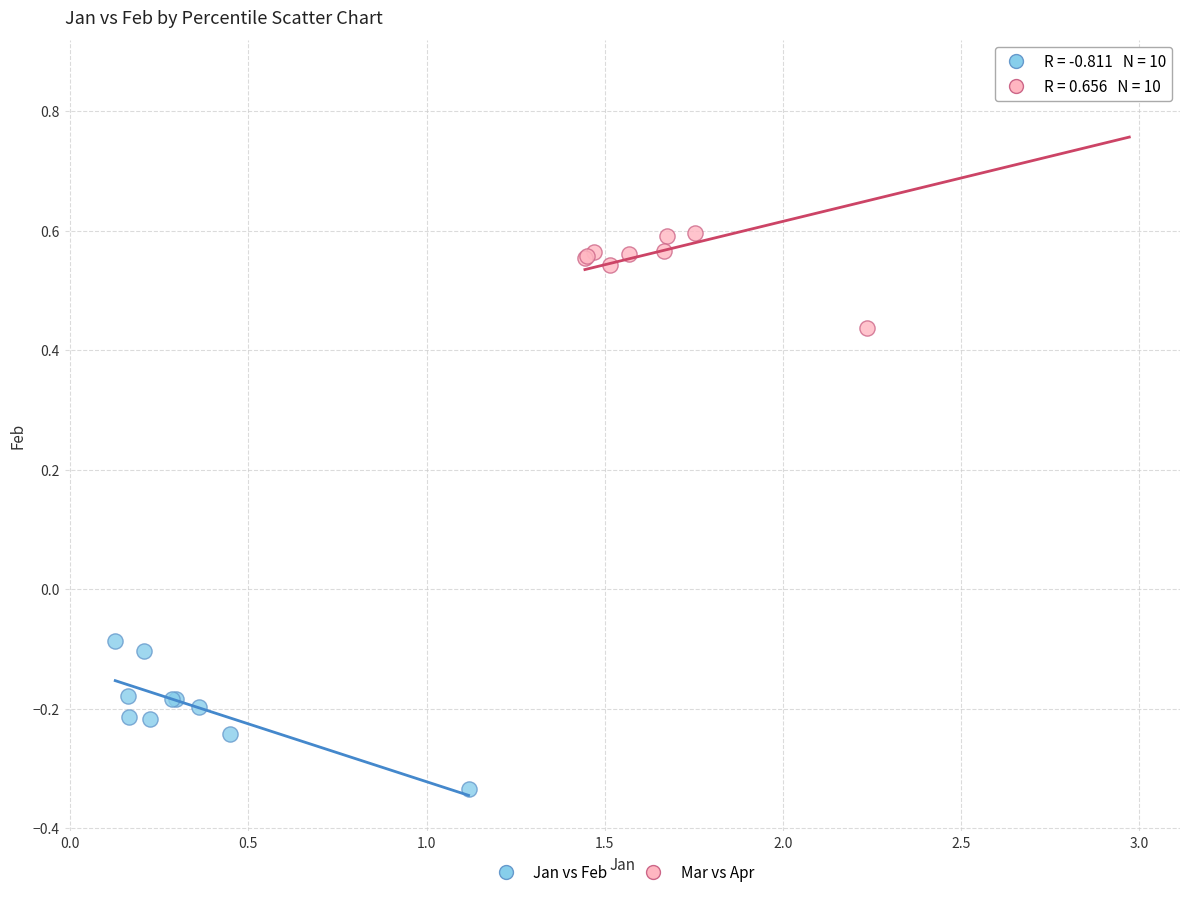

Which series reaches the minimum Y coordinate?

Jan vs Feb